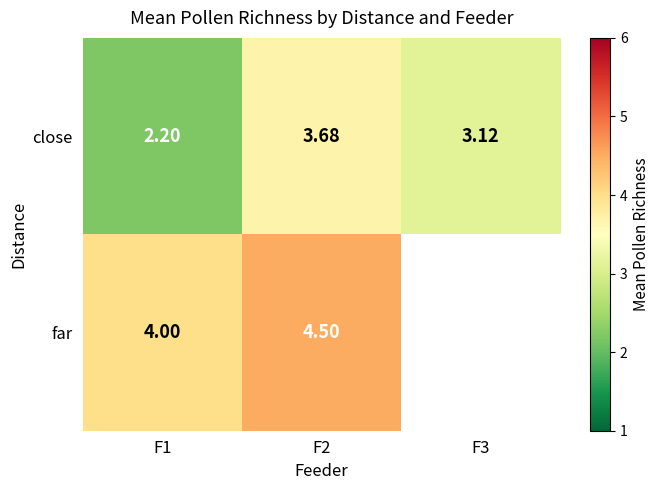

How many values in the close series exceed 3?

2